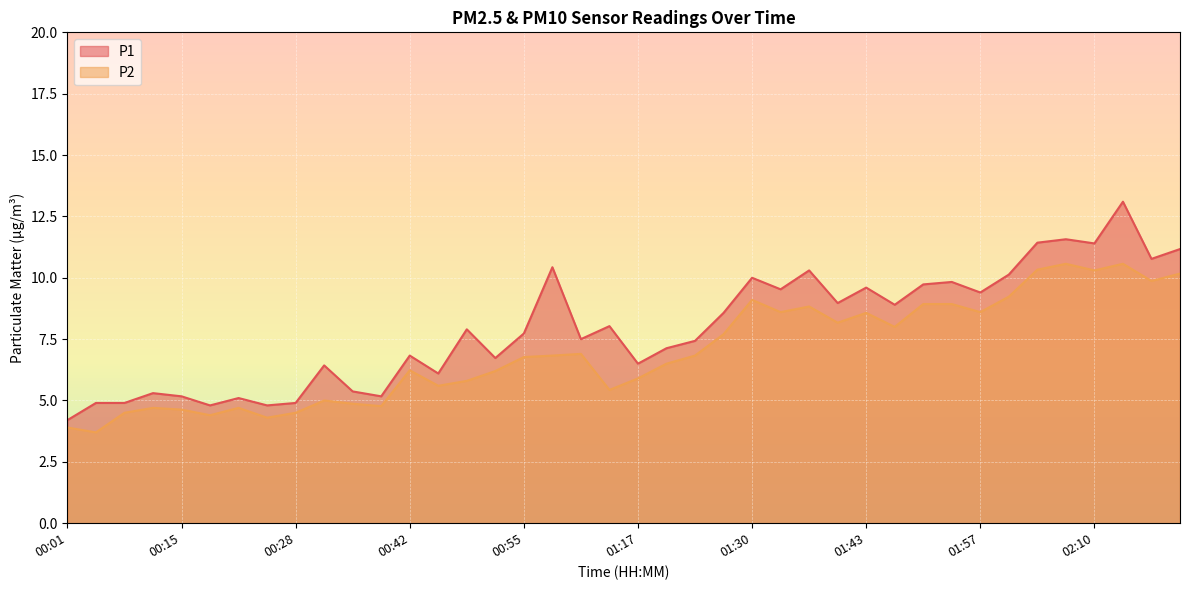

How many categories are shown in the chart?

40